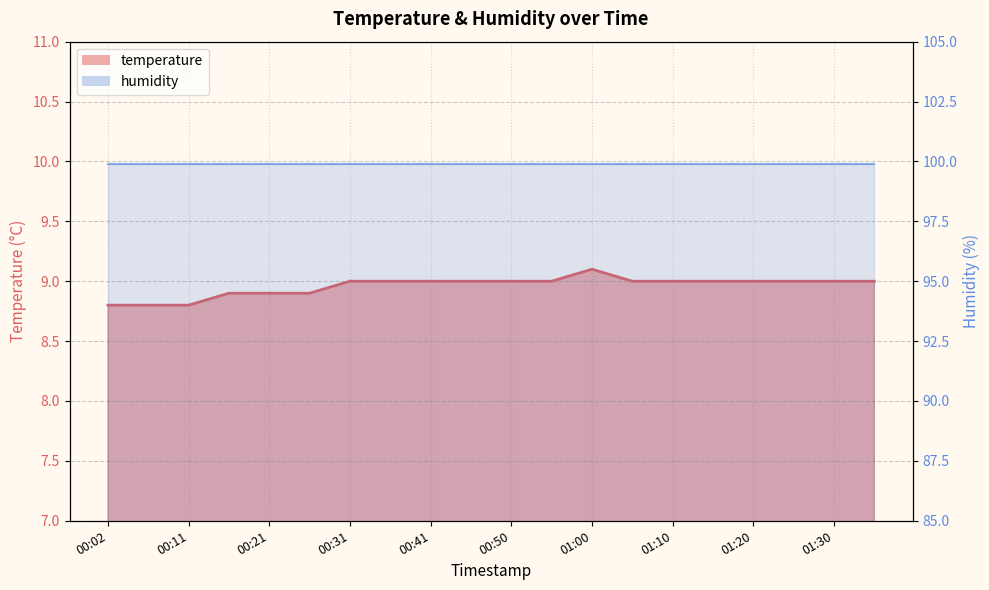

At which label does the data first exceed 9?

01:00